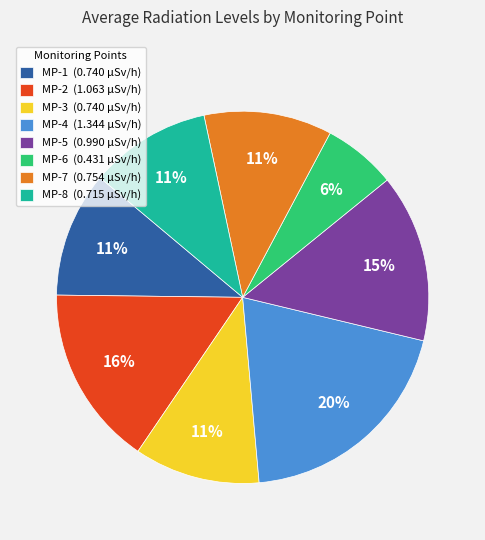

Is there a majority slice in this chart?

No